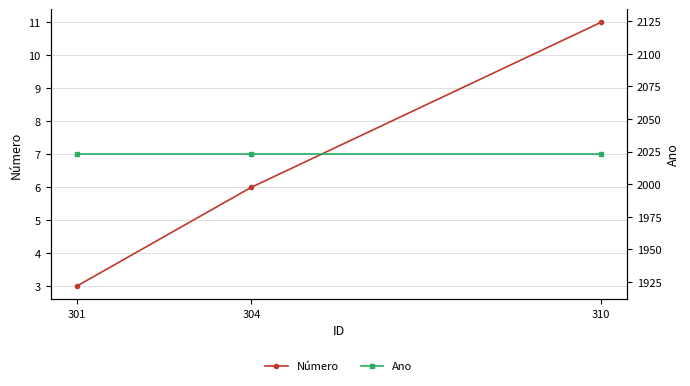

Which has a higher value, 304 or 310?

310